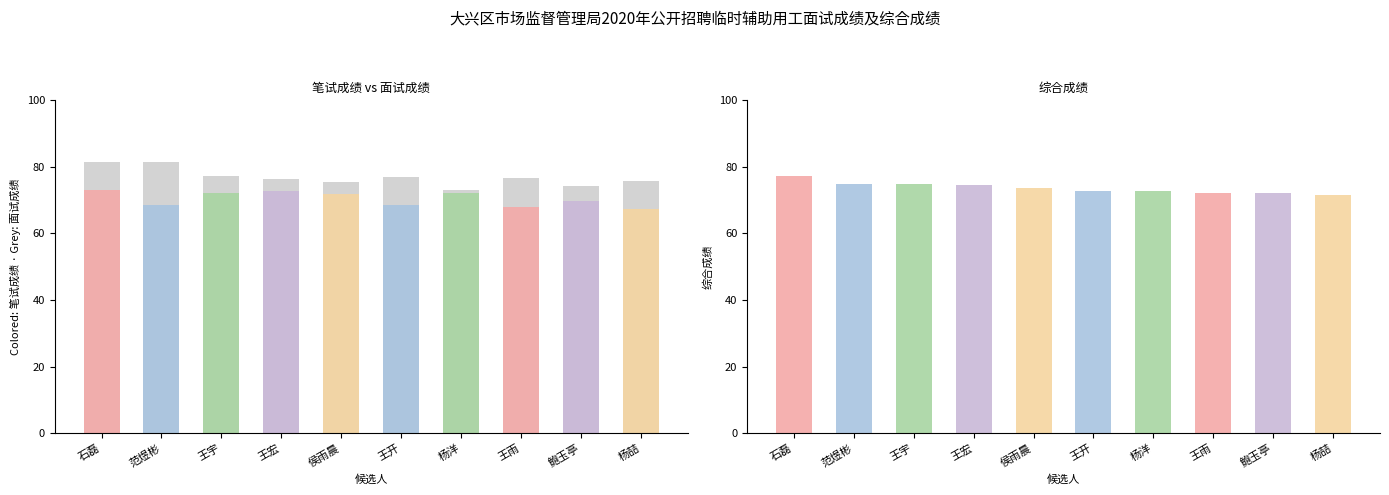

What position from the right is 石磊?

10